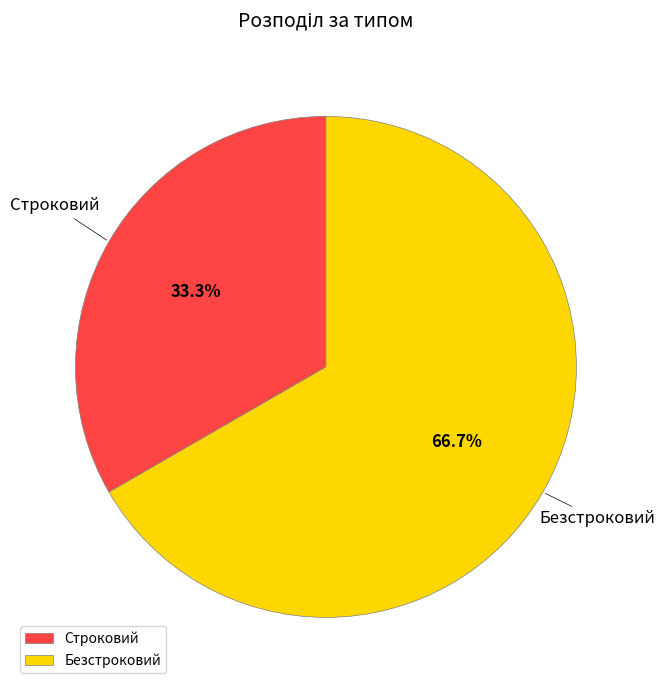

To the nearest percent, what is the average slice percentage?

50%